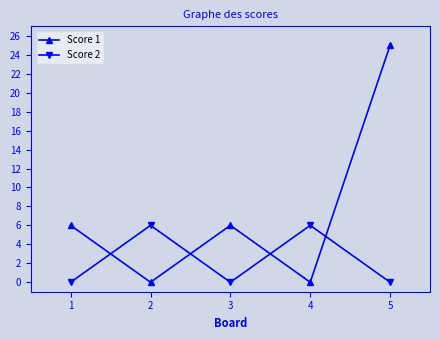

Is it true that Score 1 equals 36 at 4?

False